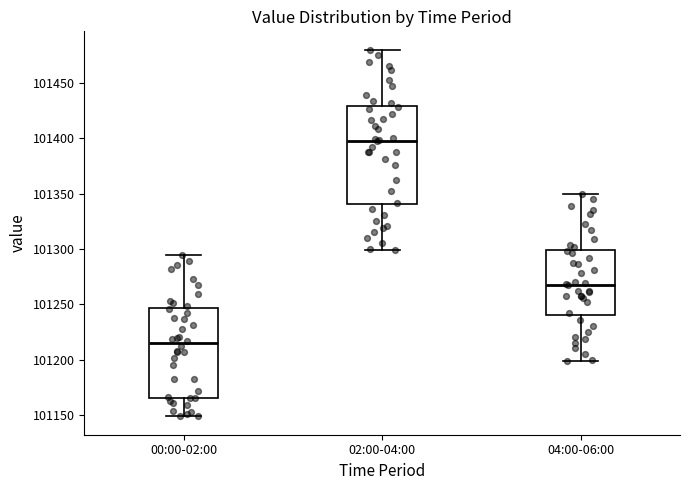

Where does the median line of the box for 02:00-04:00 sit on the y-axis? The values are not printed on the chart, so give them approximately, as read against the axis.

101400